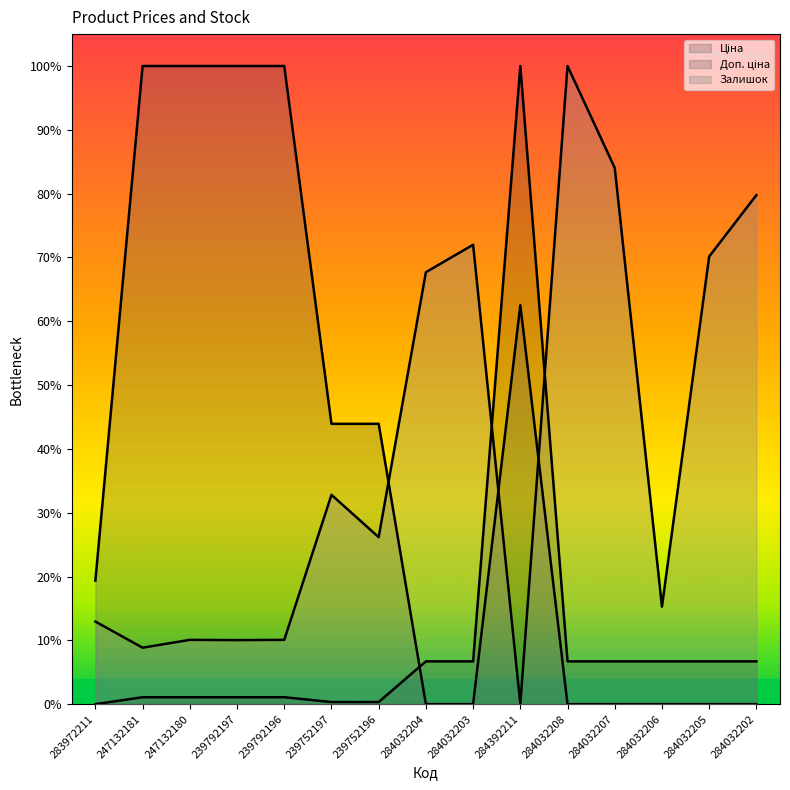

After their last crossing, which series has the higher values: Ціна or Залишок?

Залишок